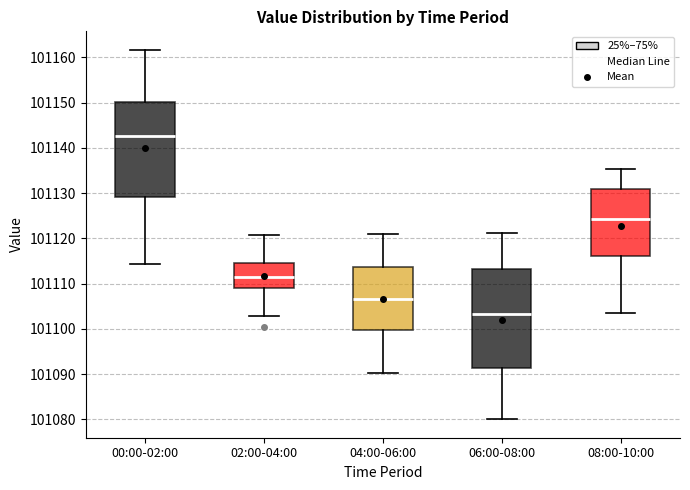

Reading left to right, transcribe this box plot: for each box, give where its median line is, the range the box spans, and where its two whiskers end, as read against the y-axis. The values are not printed on the chart, so give them approximately, as read against the axis.

00:00-02:00: median 101143, box 101129 to 101150, whiskers 101114 to 101162
02:00-04:00: median 101112, box 101109 to 101115, whiskers 101103 to 101121
04:00-06:00: median 101107, box 101100 to 101114, whiskers 101090 to 101121
06:00-08:00: median 101103, box 101091 to 101113, whiskers 101080 to 101121
08:00-10:00: median 101124, box 101116 to 101131, whiskers 101104 to 101135